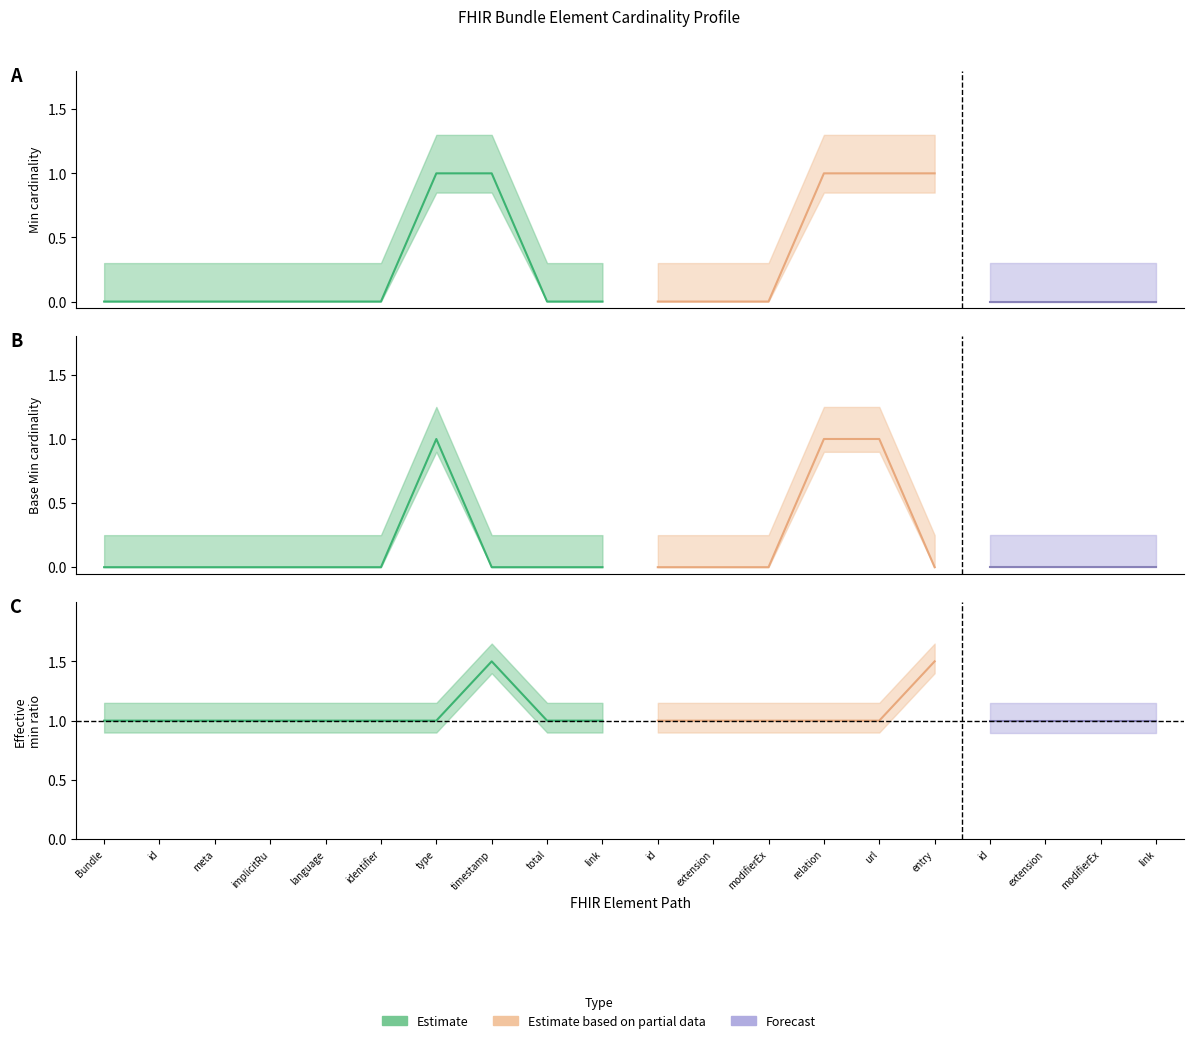

True or false: Base Min has more than 1 points higher than both neighbors.

False